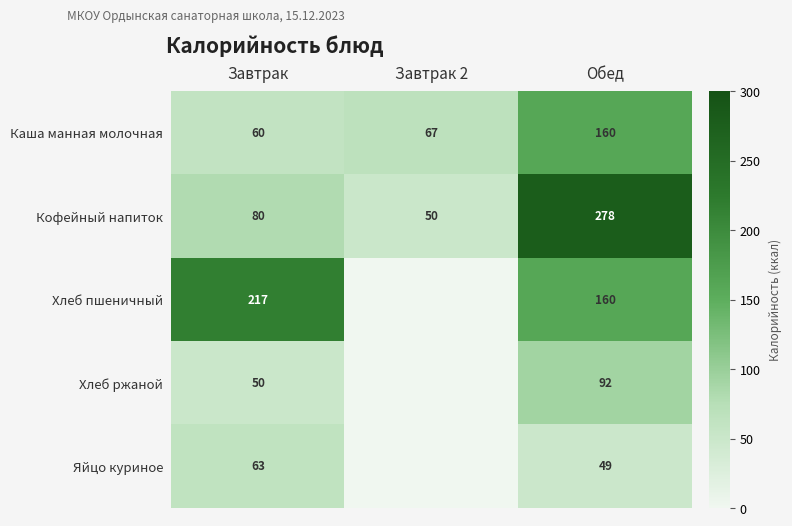

Which category has the lowest value across all series?

Завтрак 2